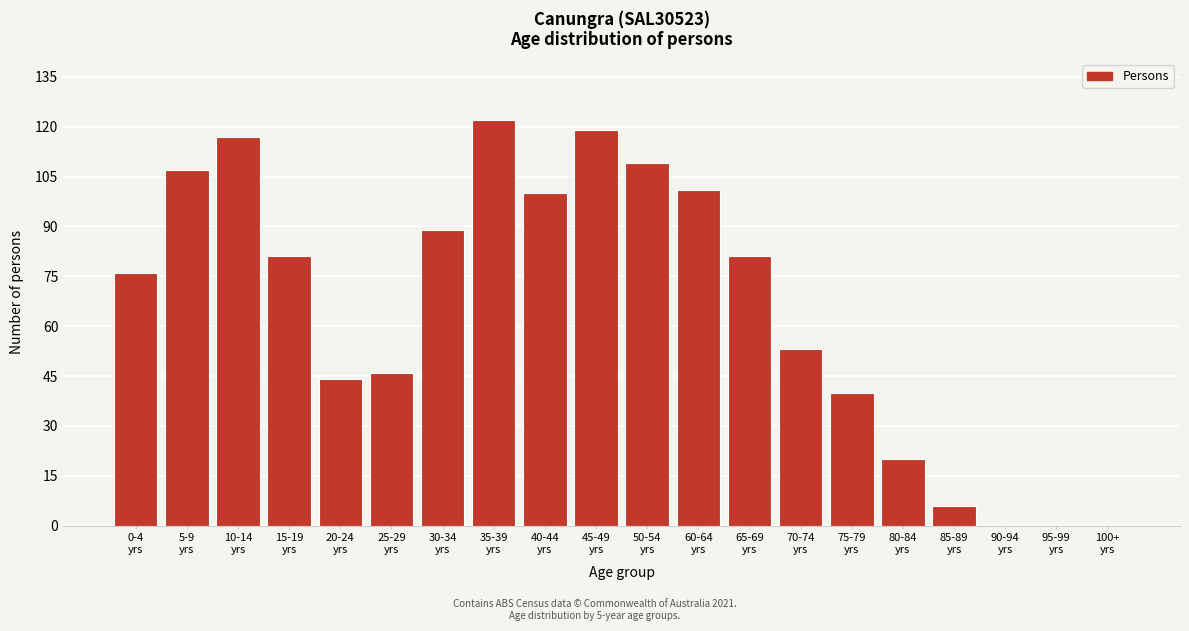

What is the greatest value displayed?

122